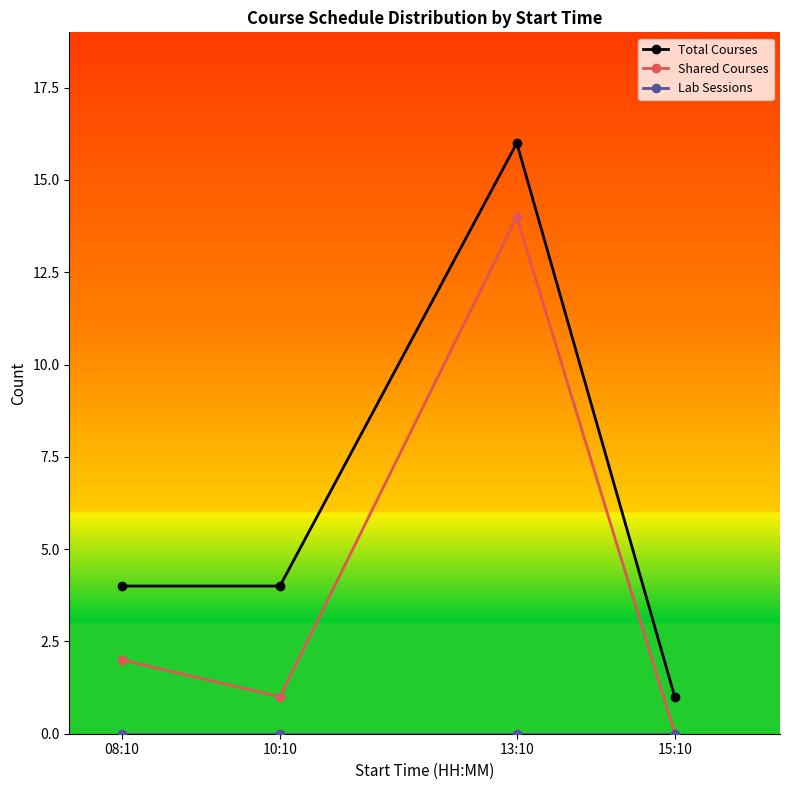

True or false: Total Courses and Shared Courses intersect in this chart.

False